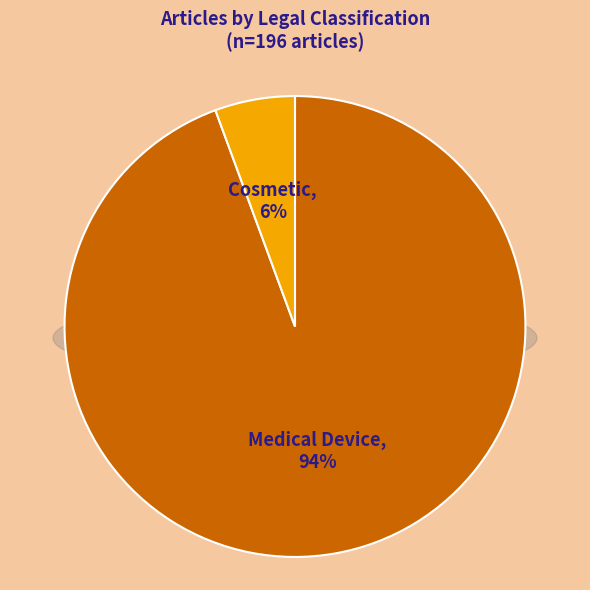

Is the sum of Medical Device and Cosmetic greater than half?

Yes